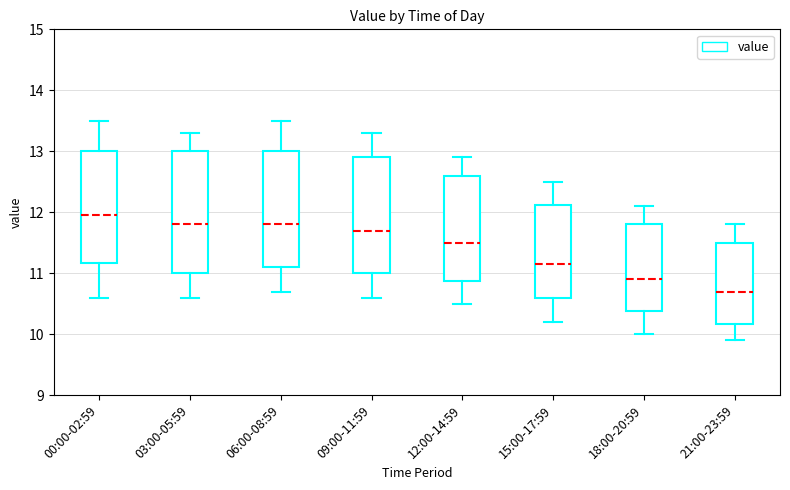

Which box has the highest median line?

00:00-02:59